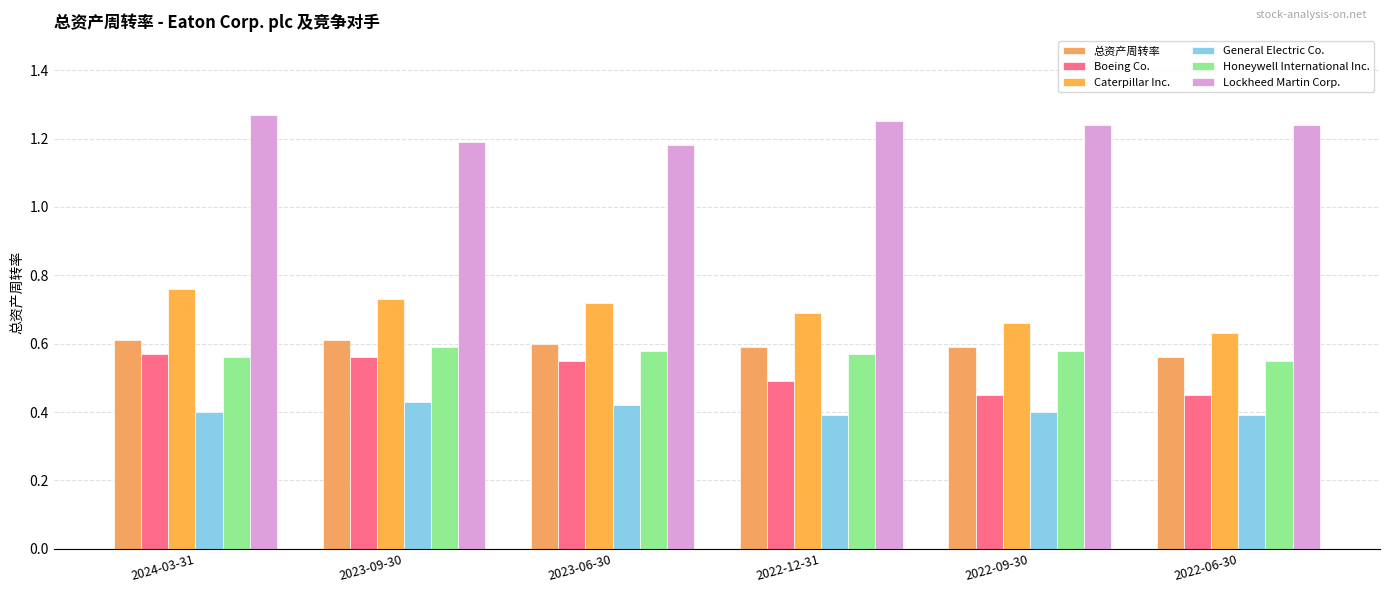

What is the value of the Boeing Co. bar at the 5th from the left?

0.5